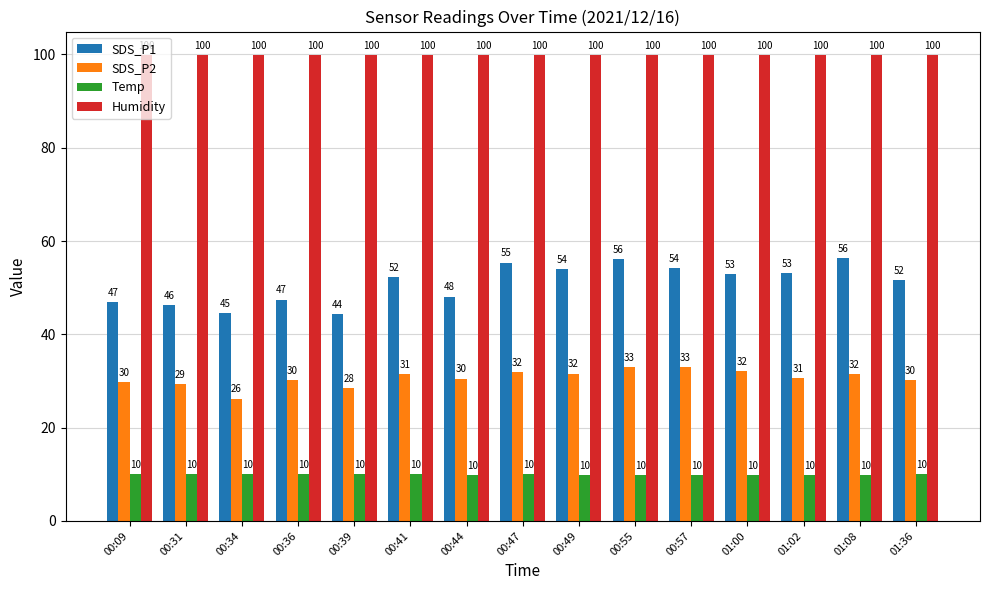

What is the value of the Humidity bar at the 2nd from the left?

99.9